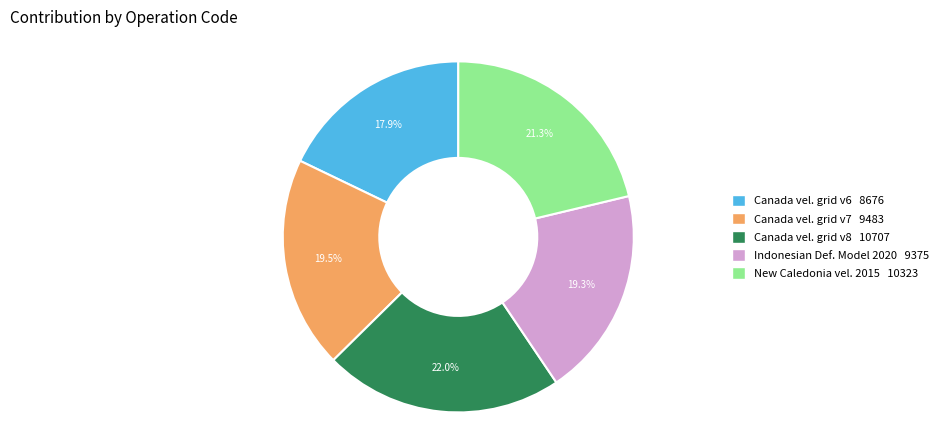

Is there any slice that represents more than half of the pie?

No